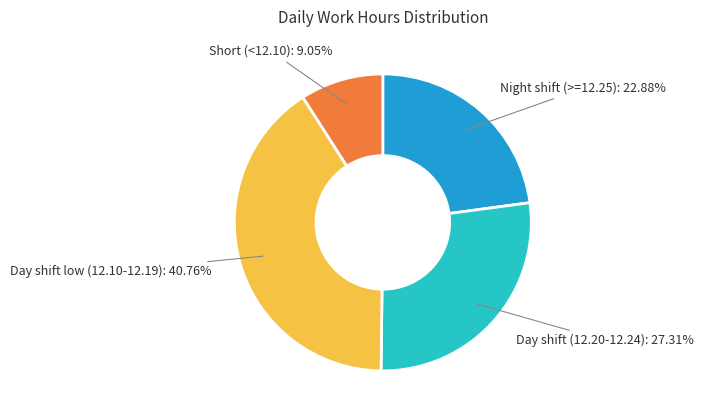

What is the largest slice in the pie chart?

Day shift low (12.10-12.19)